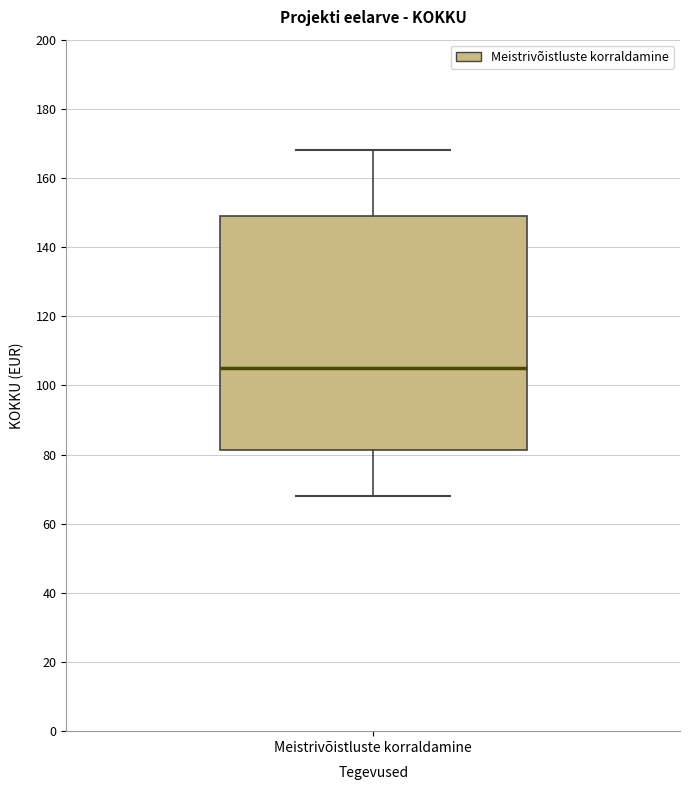

Transcribe this box plot: give where the median line is, the range the box spans, and where the two whiskers end, as read against the y-axis. The values are not printed on the chart, so give them approximately, as read against the axis.

median 106, box 82 to 150, whiskers 68 to 168